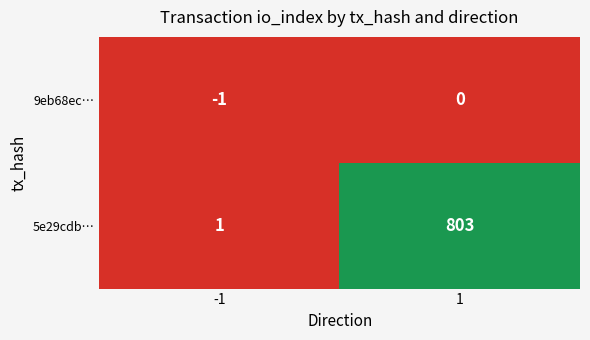

Between -1 and 1, which series saw the biggest shift?

5e29cdb…